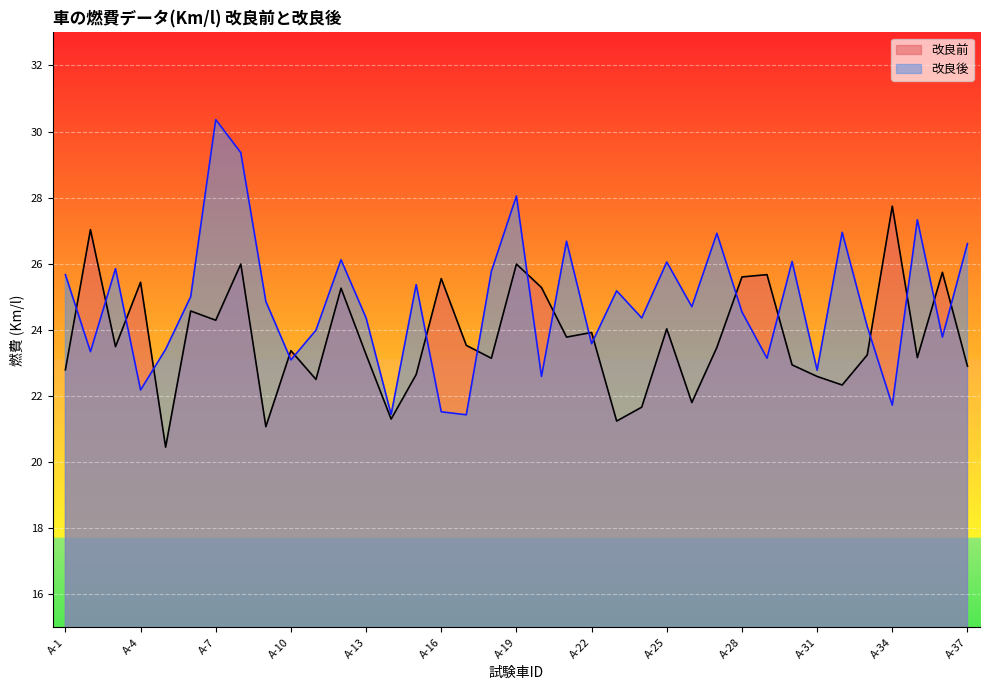

What is the total value across all series at A-27?

50.4